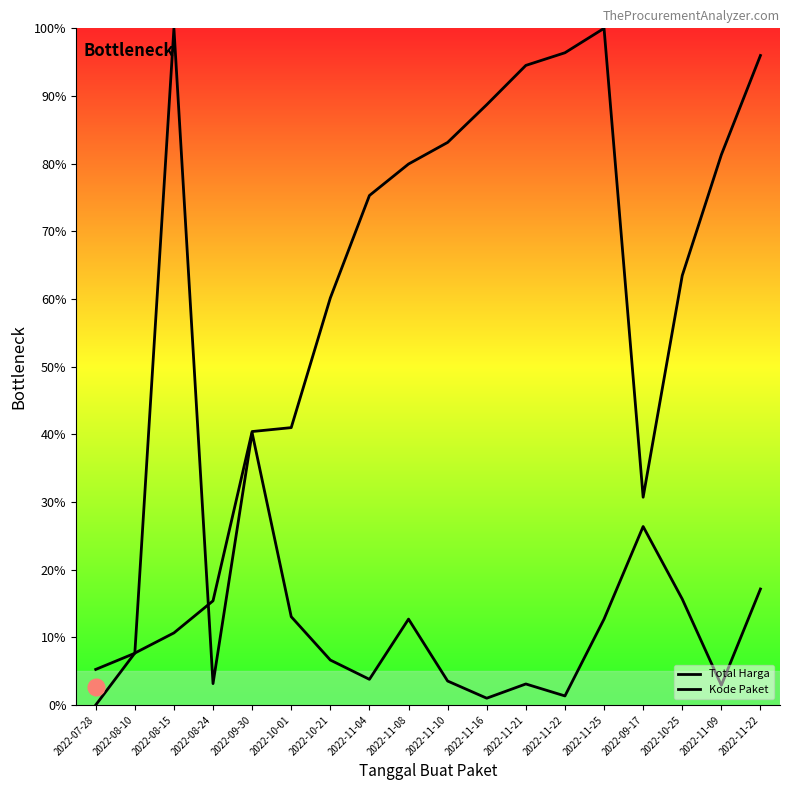

What is the spread (max minus min) of values at 2022-10-21?

53.5